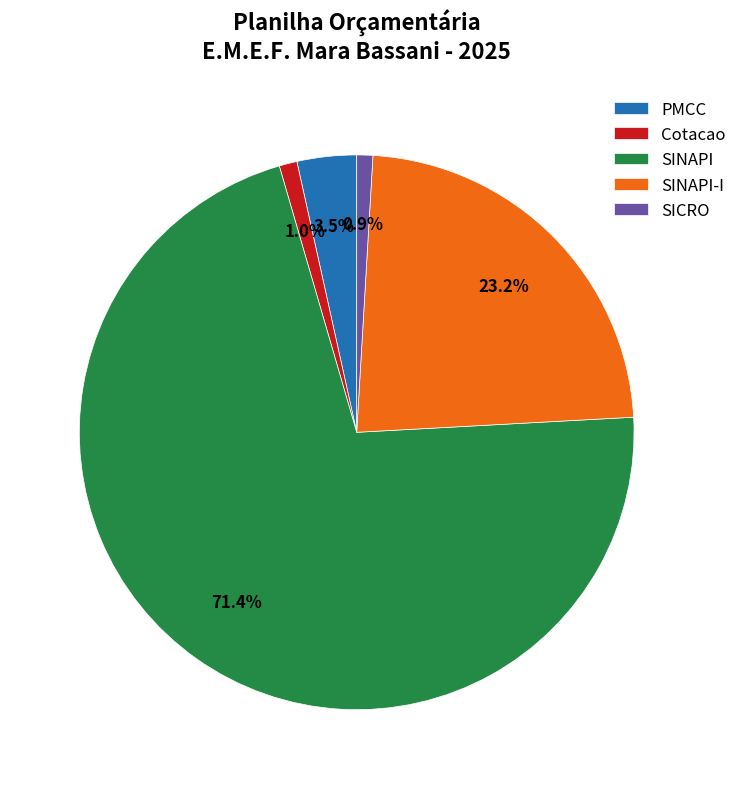

Which slice is the largest?

SINAPI